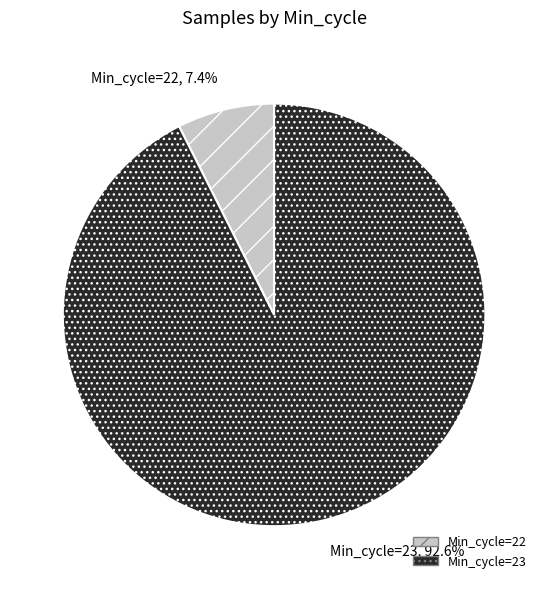

Which slice is the largest?

Min_cycle=23, 92.6%